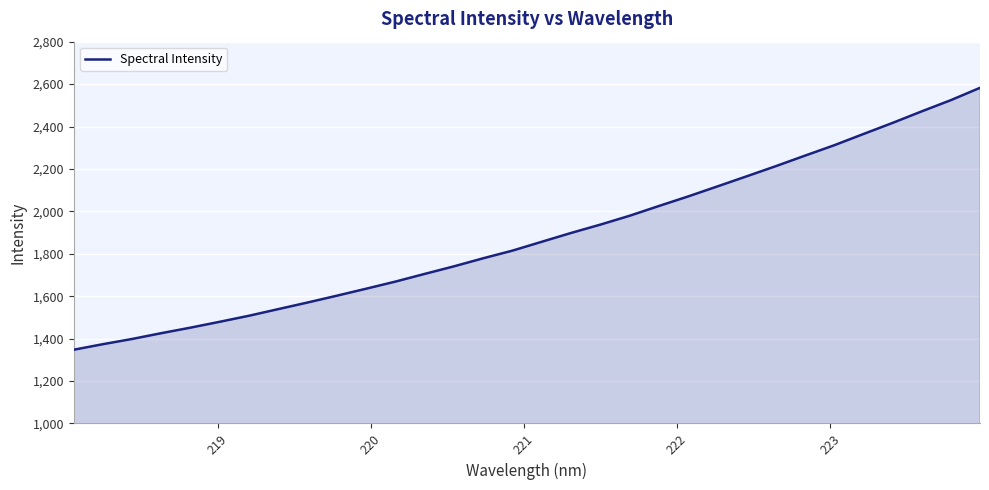

What is the difference between the maximum and minimum values?

1234.7